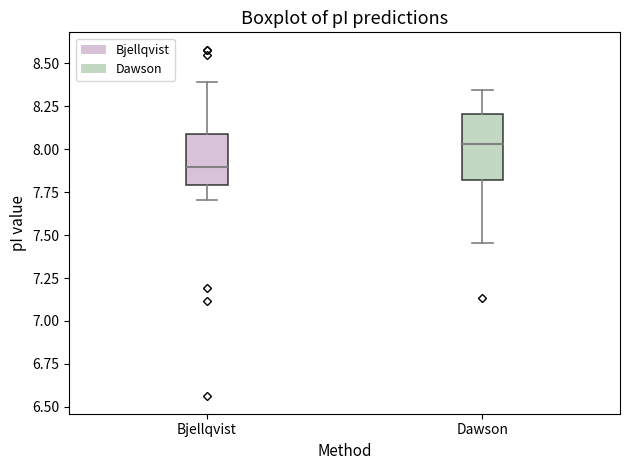

Comparing the boxes themselves (not the whiskers), which one is the tallest?

Dawson